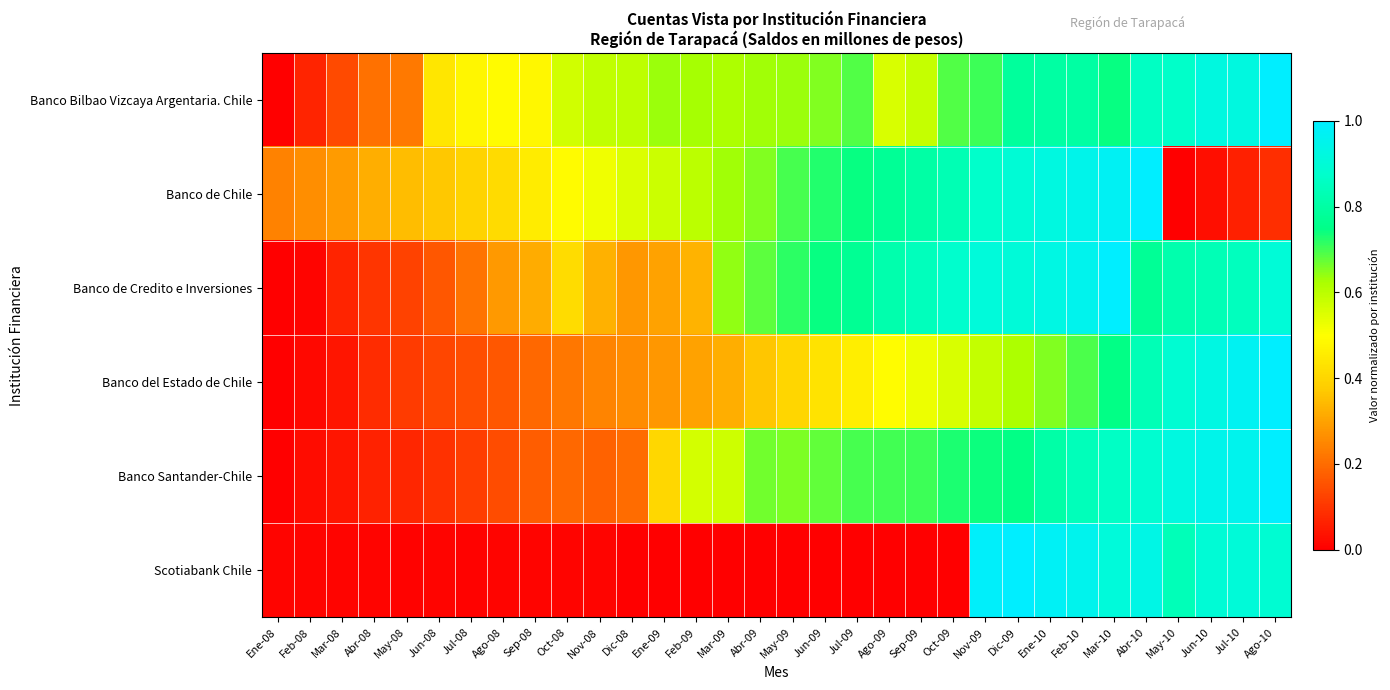

Reading left to right, extract all data points from this chart.

Banco Bilbao Vizcaya Argentaria. Chile: Ene-08=0.0	Feb-08=0.1	Mar-08=0.1	Abr-08=0.2	May-08=0.2	Jun-08=0.4	Jul-08=0.5	Ago-08=0.5	Sep-08=0.5	Oct-08=0.6	Nov-08=0.6	Dic-08=0.6	Ene-09=0.6	Feb-09=0.6	Mar-09=0.6	Abr-09=0.6	May-09=0.6	Jun-09=0.7	Jul-09=0.7	Ago-09=0.6	Sep-09=0.6	Oct-09=0.7	Nov-09=0.7	Dic-09=0.8	Ene-10=0.8	Feb-10=0.8	Mar-10=0.7	Abr-10=0.9	May-10=0.9	Jun-10=0.9	Jul-10=0.9	Ago-10=1.0
Banco de Chile: Ene-08=0.2	Feb-08=0.3	Mar-08=0.3	Abr-08=0.3	May-08=0.3	Jun-08=0.4	Jul-08=0.4	Ago-08=0.4	Sep-08=0.5	Oct-08=0.5	Nov-08=0.5	Dic-08=0.6	Ene-09=0.6	Feb-09=0.6	Mar-09=0.6	Abr-09=0.7	May-09=0.7	Jun-09=0.7	Jul-09=0.7	Ago-09=0.8	Sep-09=0.8	Oct-09=0.8	Nov-09=0.9	Dic-09=0.9	Ene-10=0.9	Feb-10=0.9	Mar-10=1.0	Abr-10=1.0	May-10=0.0	Jun-10=0.0	Jul-10=0.1	Ago-10=0.1
Banco de Credito e Inversiones: Ene-08=0.0	Feb-08=0.0	Mar-08=0.1	Abr-08=0.1	May-08=0.1	Jun-08=0.2	Jul-08=0.2	Ago-08=0.3	Sep-08=0.3	Oct-08=0.4	Nov-08=0.3	Dic-08=0.3	Ene-09=0.3	Feb-09=0.3	Mar-09=0.6	Abr-09=0.7	May-09=0.7	Jun-09=0.7	Jul-09=0.8	Ago-09=0.8	Sep-09=0.8	Oct-09=0.9	Nov-09=0.9	Dic-09=0.9	Ene-10=0.9	Feb-10=1.0	Mar-10=1.0	Abr-10=0.8	May-10=0.8	Jun-10=0.8	Jul-10=0.9	Ago-10=0.9
Banco del Estado de Chile: Ene-08=0.0	Feb-08=0.0	Mar-08=0.0	Abr-08=0.1	May-08=0.1	Jun-08=0.1	Jul-08=0.1	Ago-08=0.2	Sep-08=0.2	Oct-08=0.2	Nov-08=0.2	Dic-08=0.3	Ene-09=0.3	Feb-09=0.3	Mar-09=0.3	Abr-09=0.4	May-09=0.4	Jun-09=0.4	Jul-09=0.5	Ago-09=0.5	Sep-09=0.5	Oct-09=0.6	Nov-09=0.6	Dic-09=0.6	Ene-10=0.7	Feb-10=0.7	Mar-10=0.7	Abr-10=0.8	May-10=0.9	Jun-10=0.9	Jul-10=1.0	Ago-10=1.0
Banco Santander-Chile: Ene-08=0.0	Feb-08=0.0	Mar-08=0.0	Abr-08=0.1	May-08=0.1	Jun-08=0.1	Jul-08=0.1	Ago-08=0.1	Sep-08=0.2	Oct-08=0.2	Nov-08=0.2	Dic-08=0.2	Ene-09=0.4	Feb-09=0.6	Mar-09=0.6	Abr-09=0.7	May-09=0.7	Jun-09=0.7	Jul-09=0.7	Ago-09=0.7	Sep-09=0.7	Oct-09=0.7	Nov-09=0.7	Dic-09=0.7	Ene-10=0.8	Feb-10=0.8	Mar-10=0.9	Abr-10=0.9	May-10=0.9	Jun-10=0.9	Jul-10=1.0	Ago-10=1.0
Scotiabank Chile: Ene-08=0.0	Feb-08=0.0	Mar-08=0.0	Abr-08=0.0	May-08=0.0	Jun-08=0.0	Jul-08=0.0	Ago-08=0.0	Sep-08=0.0	Oct-08=0.0	Nov-08=0.0	Dic-08=0.0	Ene-09=0.0	Feb-09=0.0	Mar-09=0.0	Abr-09=0.0	May-09=0.0	Jun-09=0.0	Jul-09=0.0	Ago-09=0.0	Sep-09=0.0	Oct-09=0.0	Nov-09=1.0	Dic-09=1.0	Ene-10=1.0	Feb-10=1.0	Mar-10=0.9	Abr-10=0.9	May-10=0.8	Jun-10=0.9	Jul-10=0.9	Ago-10=0.9